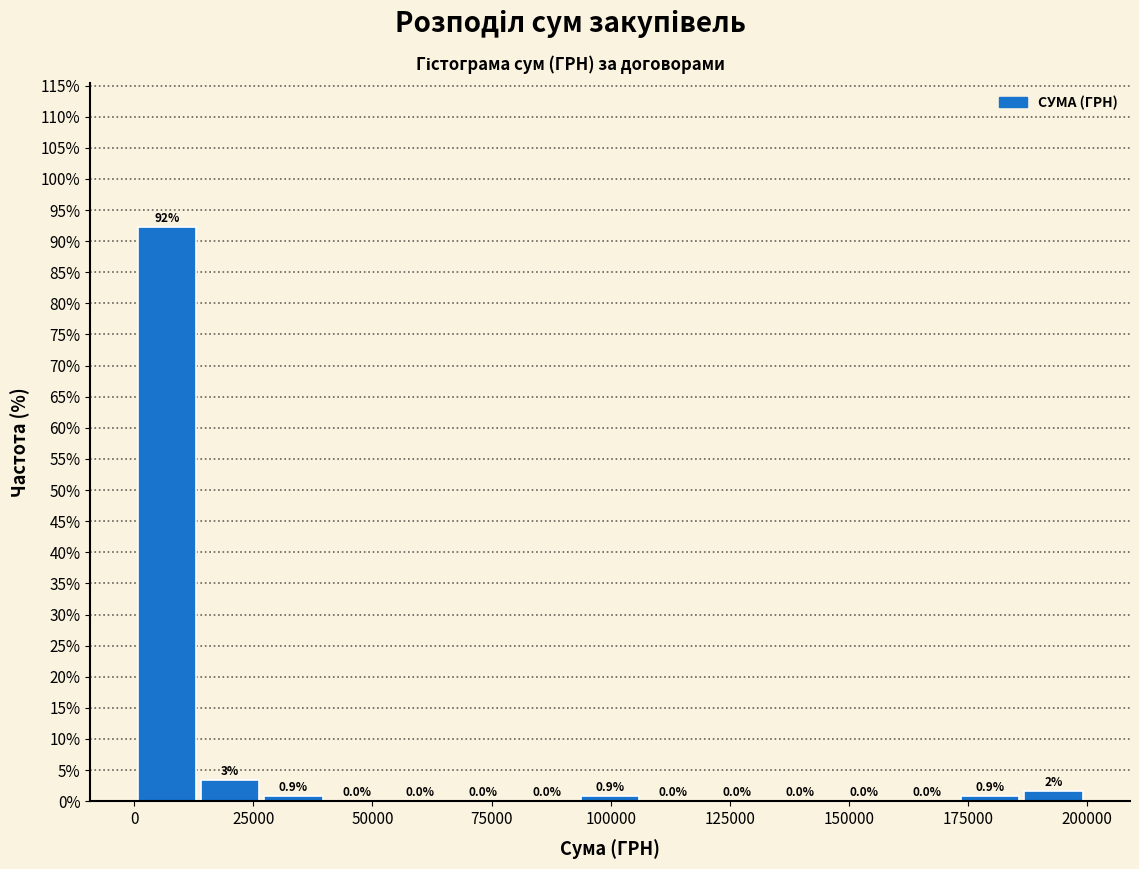

Around what value on the x-axis is the tallest bar? Give the approximate position of its centre, as read against the axis.

5000